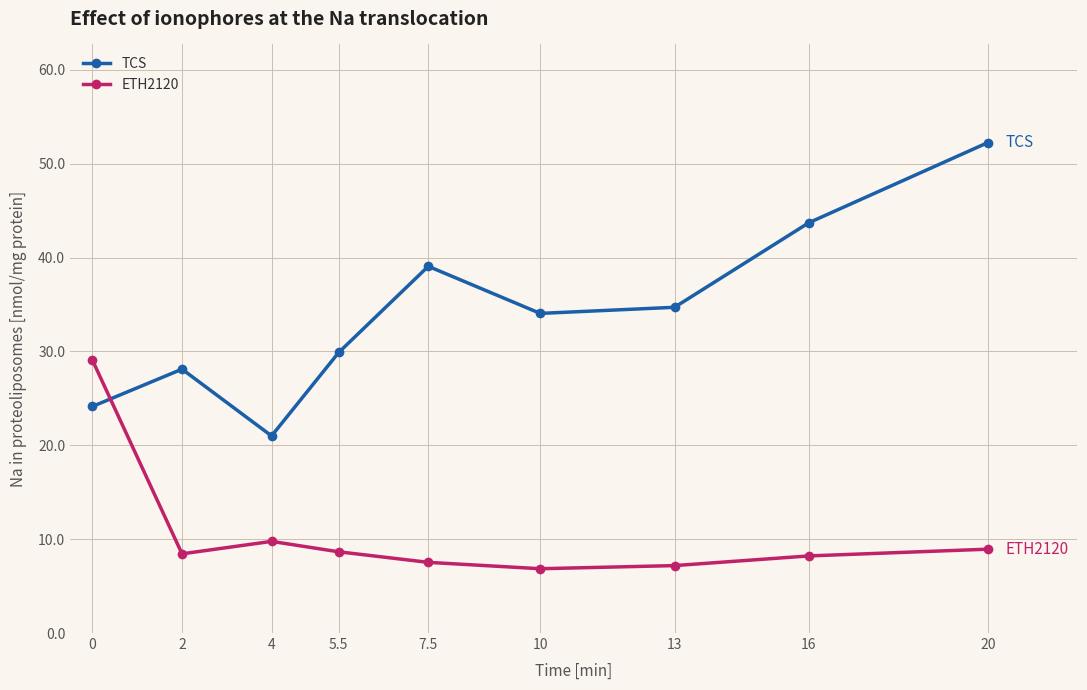

At how many categories does at least one series exceed 18?

9